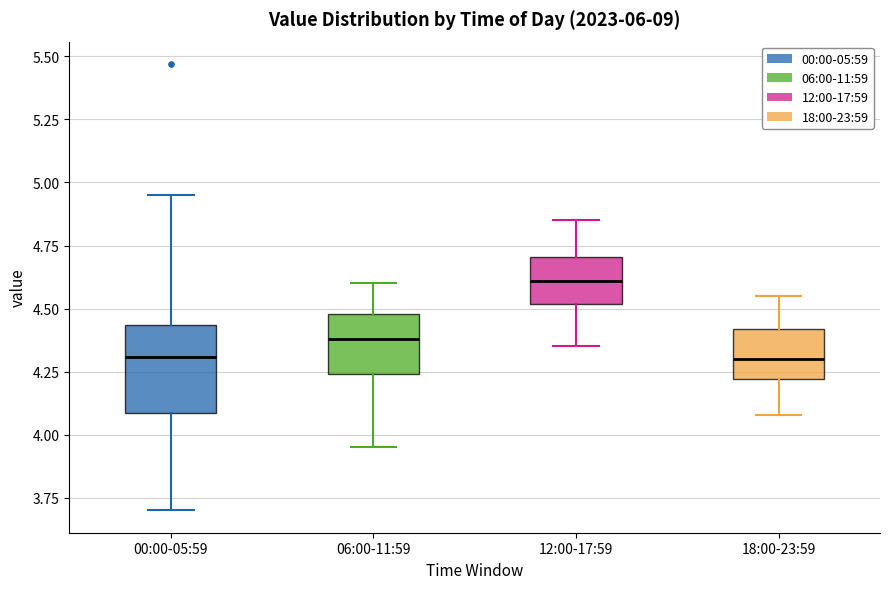

Comparing the boxes themselves (not the whiskers), which one is the tallest?

00:00-05:59